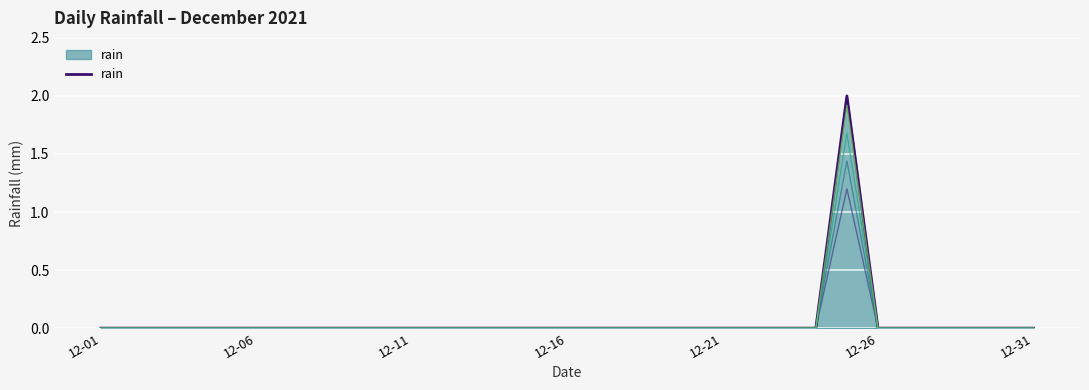

True or false: the data has more than 2 interior local peaks.

False